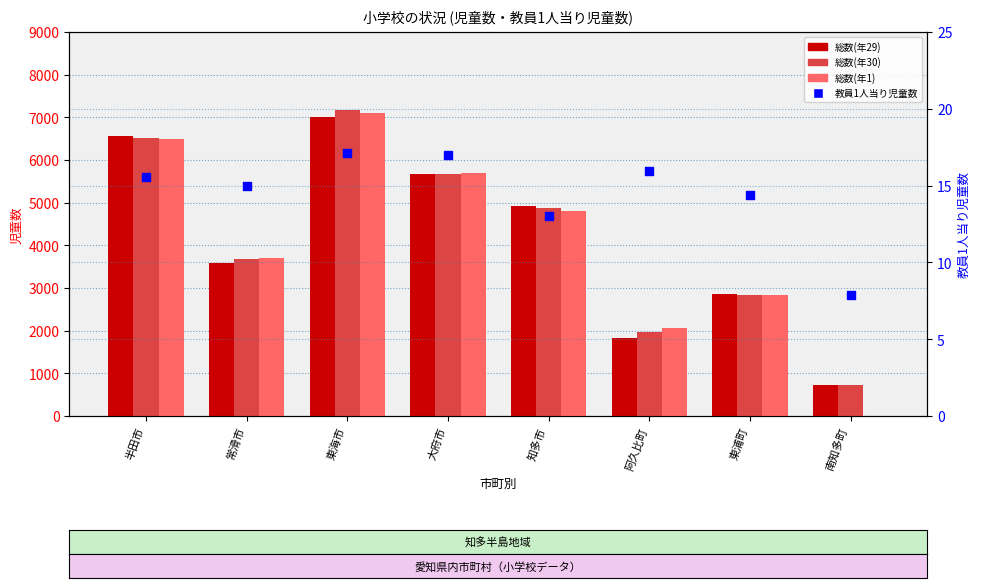

Which series contains the highest Y value?

総数(年30)